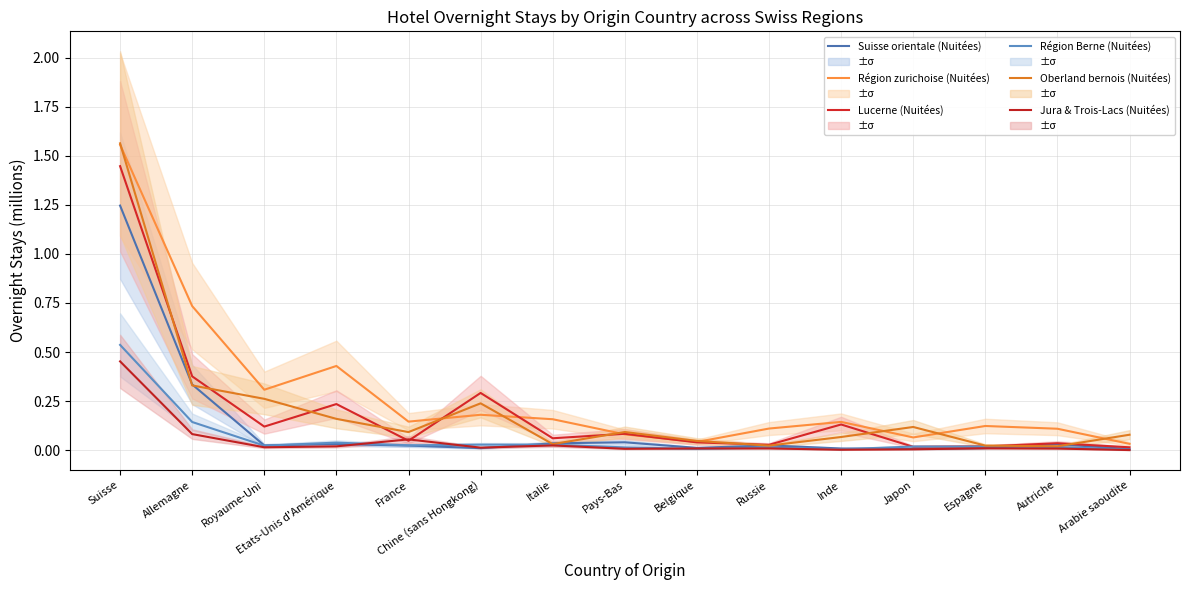

The value of Région zurichoise (Nuitées) at Royaume-Uni is 0.1. True or false?

False